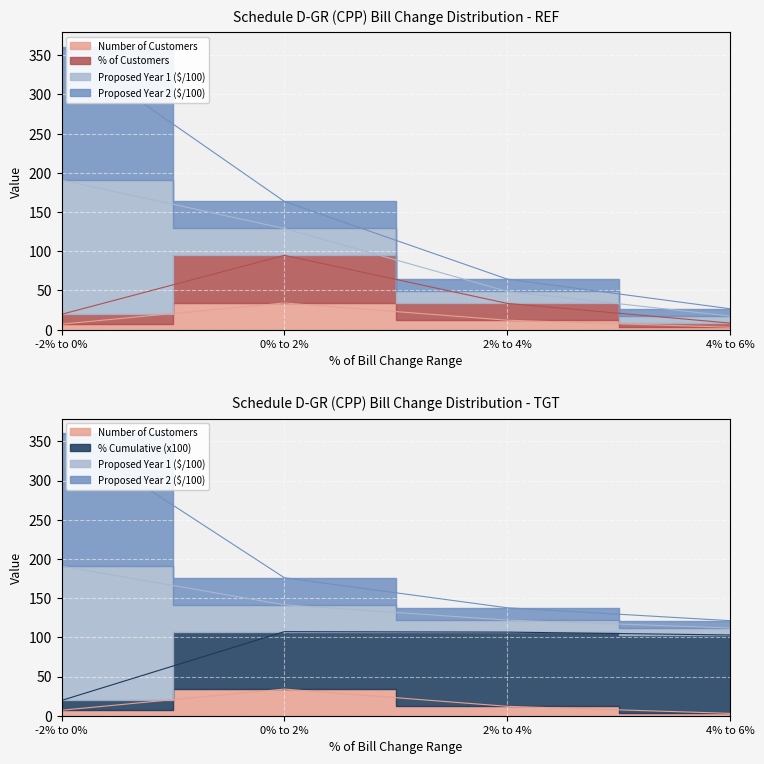

What are all the series names shown in the legend?

Number of Customers, % of Customers, % Cumulative, Proposed Year 1 ($), Proposed Year 2 ($)